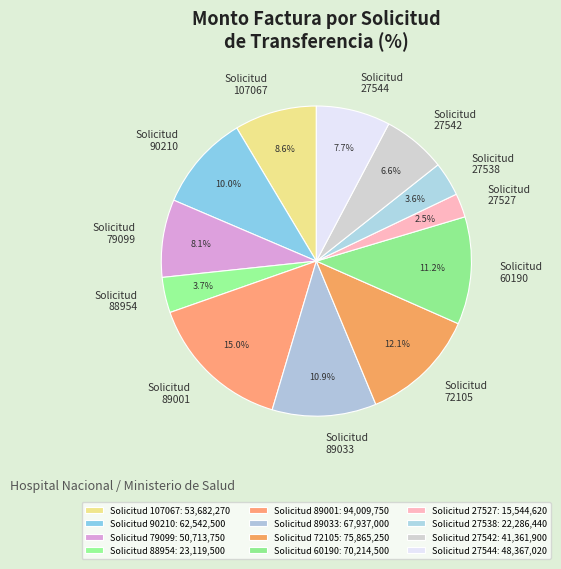

Does any single category account for the majority?

No